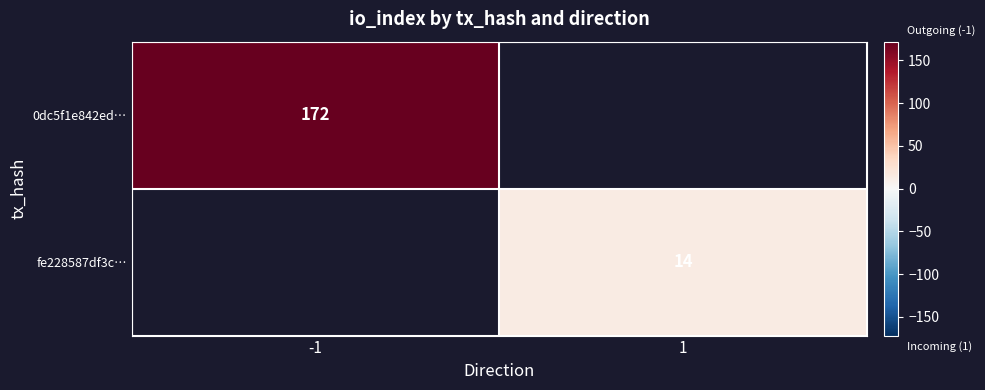

Is it true that fe228587df3c… equals 22 at 1?

False